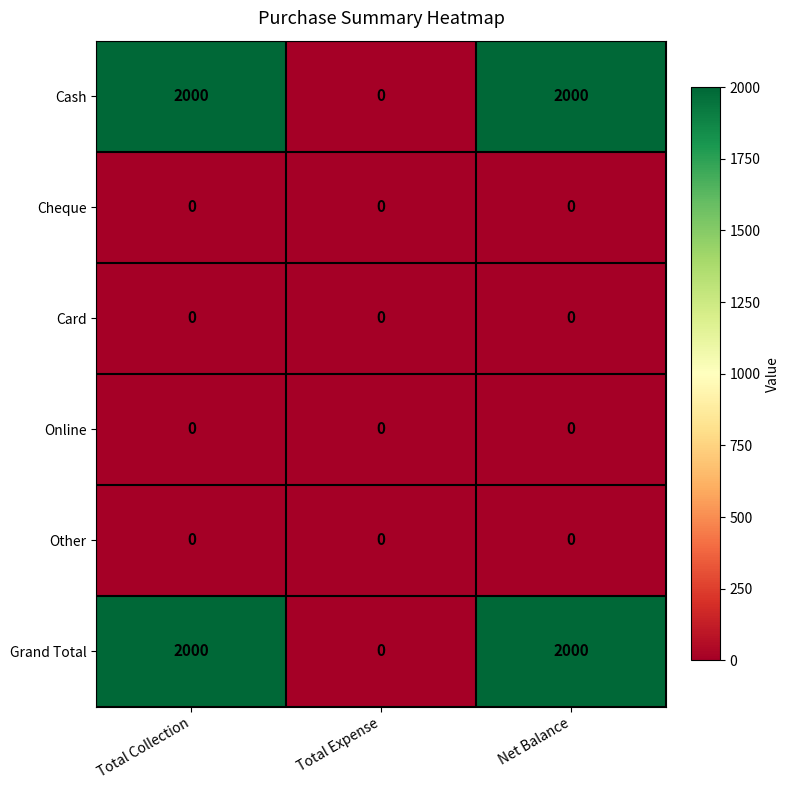

The value of Cash at Net Balance is 3141. True or false?

False